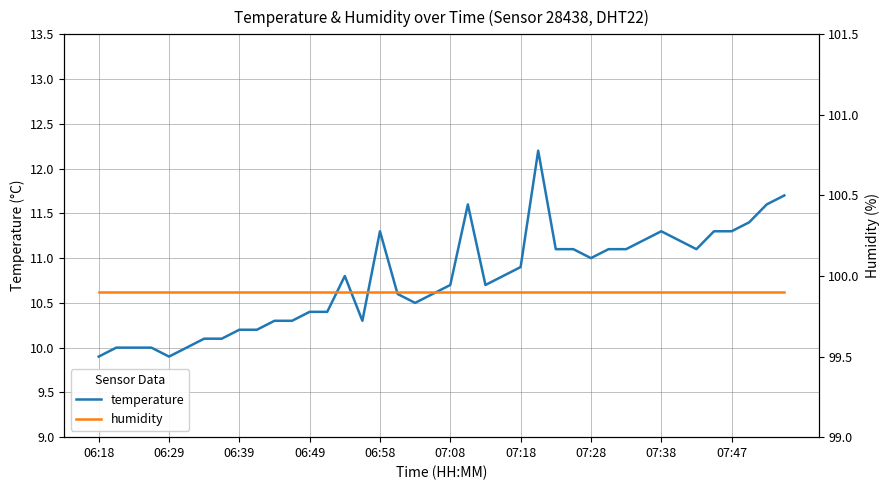

List the series in order of their overall mean, lowest first.

temperature, humidity